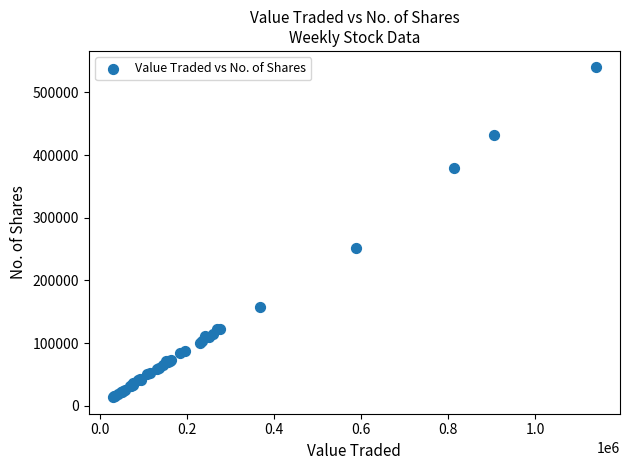

What Y value in the scatter plot is closest to 276687?

252341